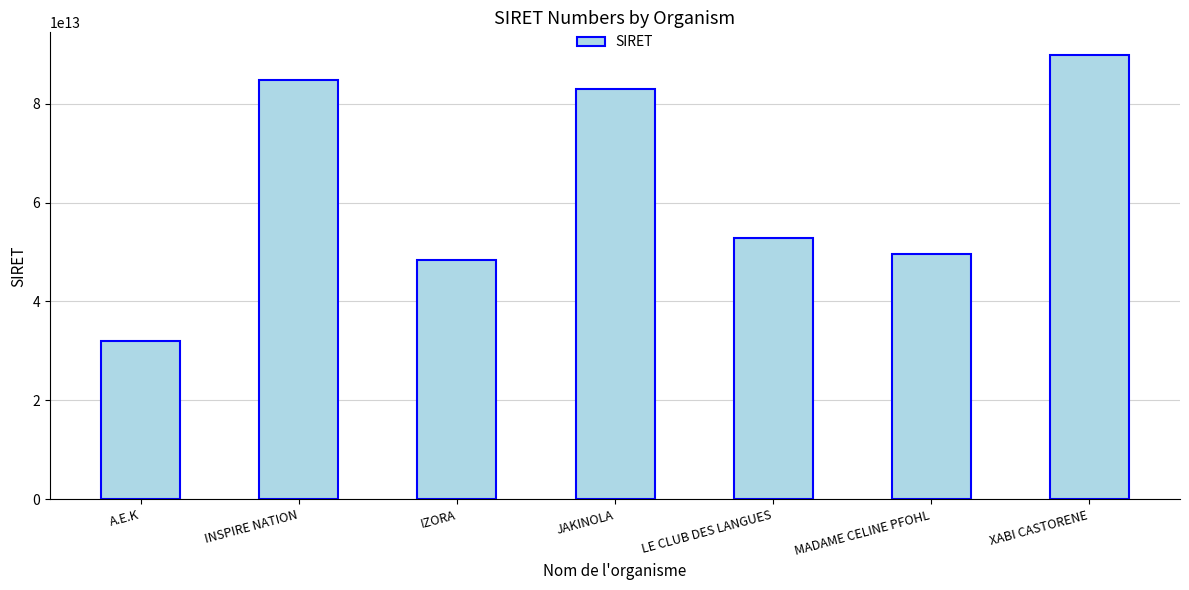

Approximately how many times larger is the value at JAKINOLA compared to MADAME CELINE PFOHL?

1.7